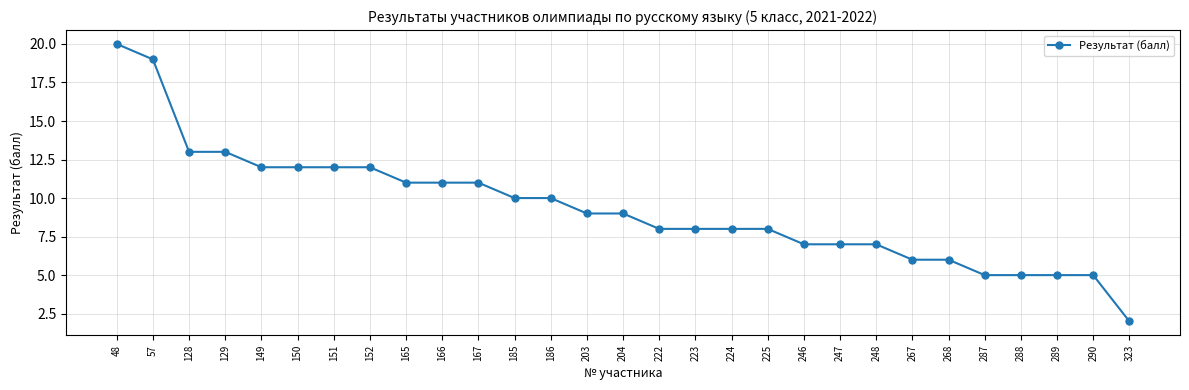

What is the change in value from 167 to 225?

-3